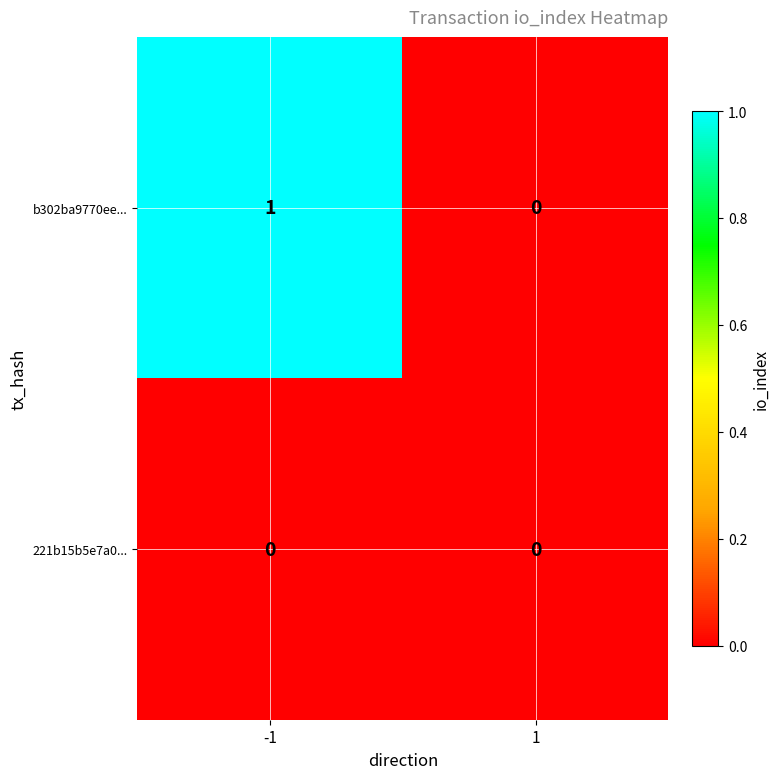

Count the number of data series in this chart.

2